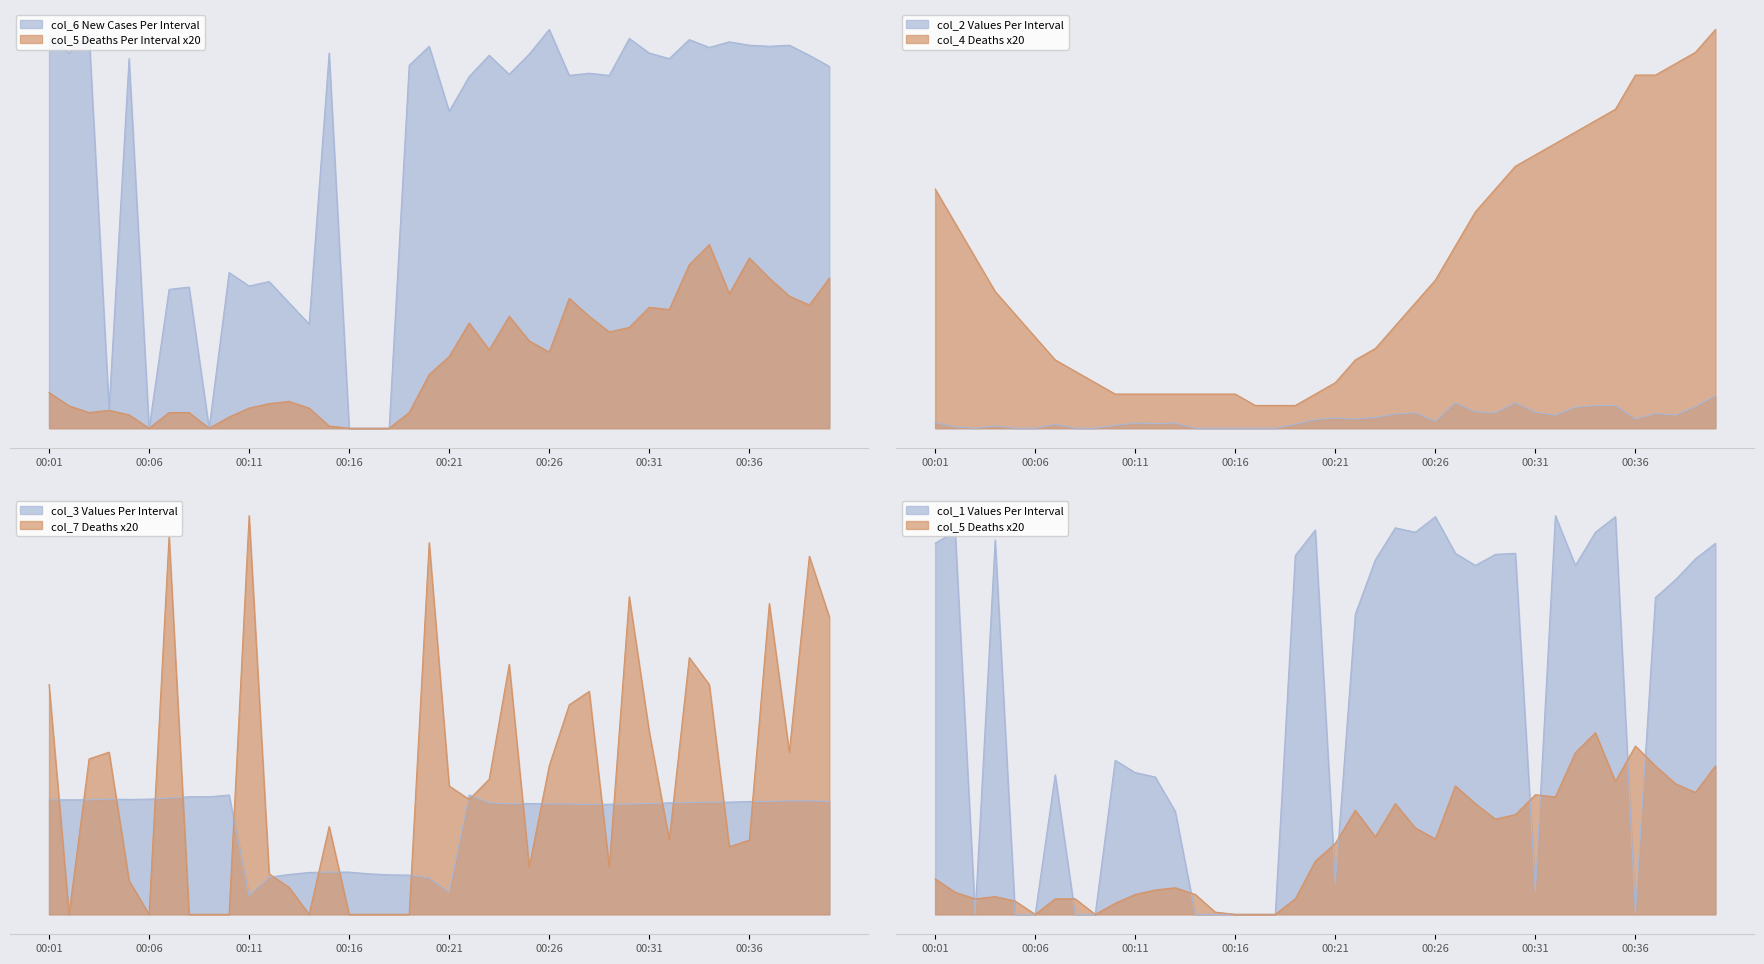

How many lines are shown in the chart?

2